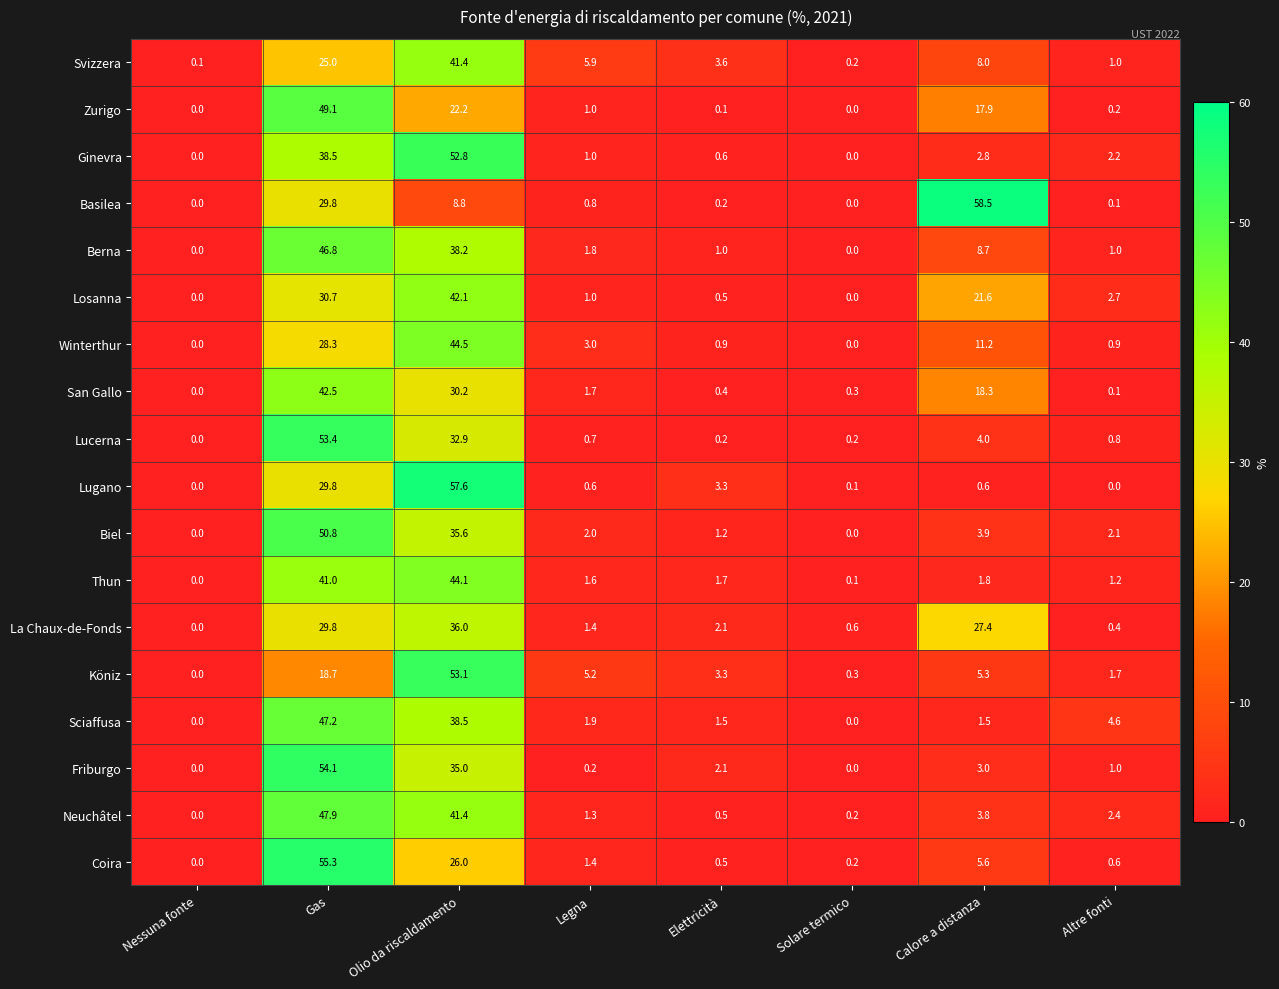

Where does the Köniz series first go above 5?

Gas